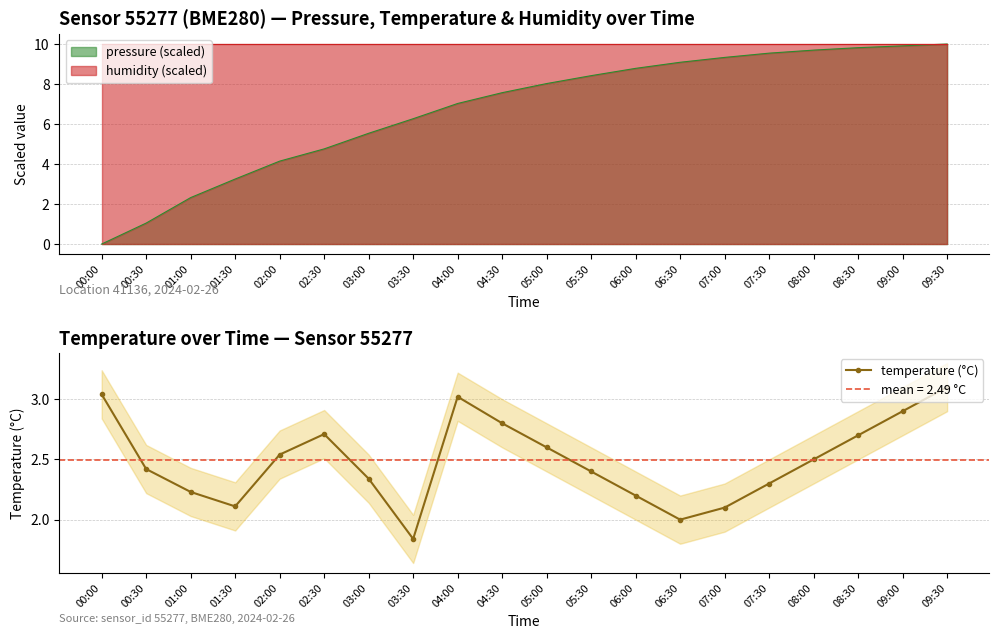

Where is the first local minimum?

01:30